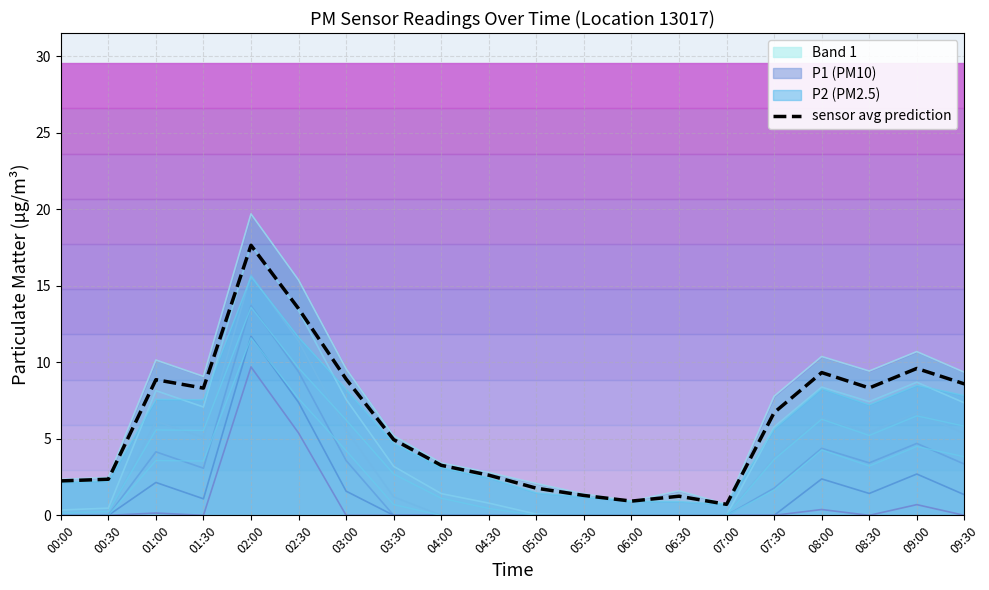

How many data points does each series have?

20